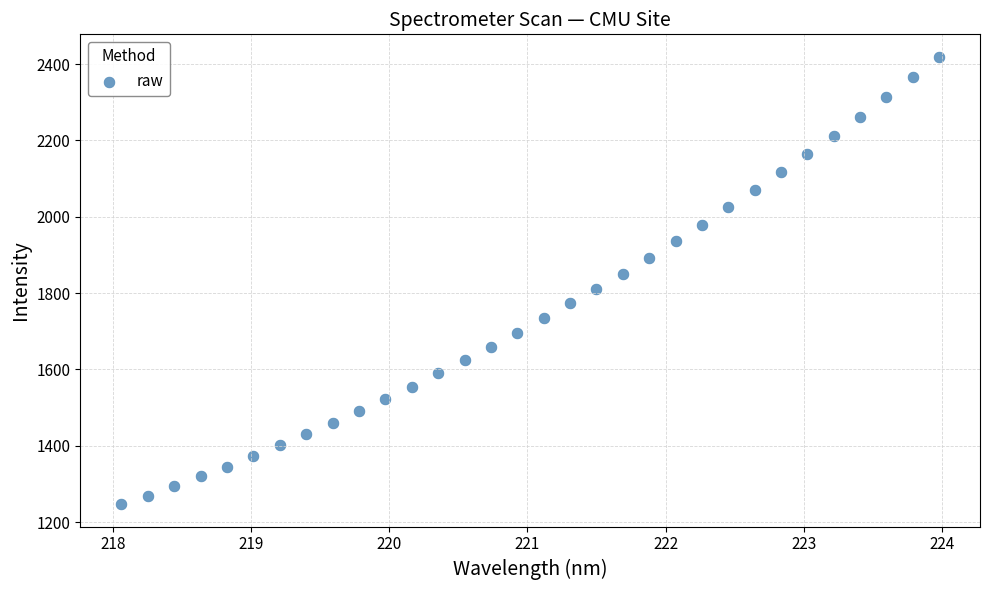

What is the range of X values (max minus min)?

5.9